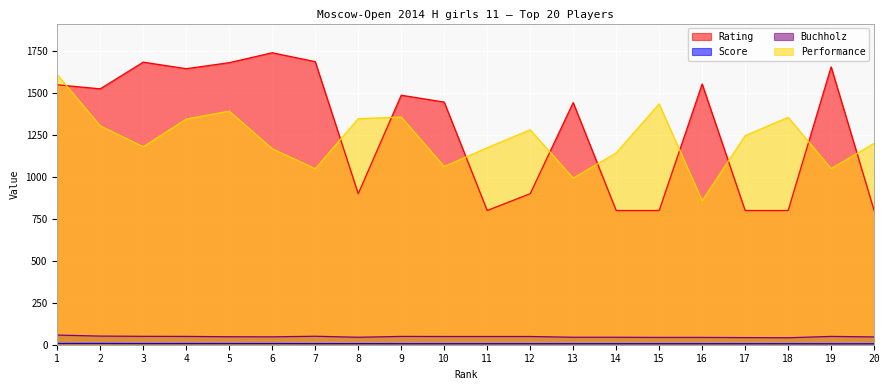

Reading left to right, what are all the values shown in this chart?

Rating: 1549.0	1525.0	1684.0	1645.0	1681.0	1740.0	1687.0	900.0	1487.0	1446.0	800.0	900.0	1443.0	800.0	800.0	1554.0	800.0	800.0	1656.0	800.0
Score: 7.5	7.5	7.0	7.0	7.0	7.0	6.5	6.5	6.0	6.0	6.0	6.0	6.0	6.0	6.0	6.0	6.0	6.0	5.5	5.5
Buchholz: 57.5	51.5	50.0	49.5	47.5	47.0	50.5	44.5	49.5	49.0	49.0	49.0	44.5	44.5	43.5	43.5	42.5	41.5	49.5	46.5
Performance: 1609.0	1304.0	1180.0	1345.0	1392.0	1168.0	1049.0	1347.0	1357.0	1062.0	1174.0	1281.0	993.0	1143.0	1435.0	858.0	1246.0	1355.0	1050.0	1200.0